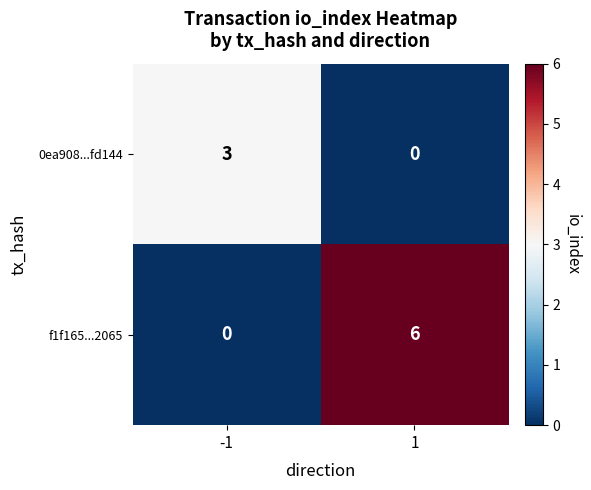

What is the spread (max minus min) of values at 1?

6